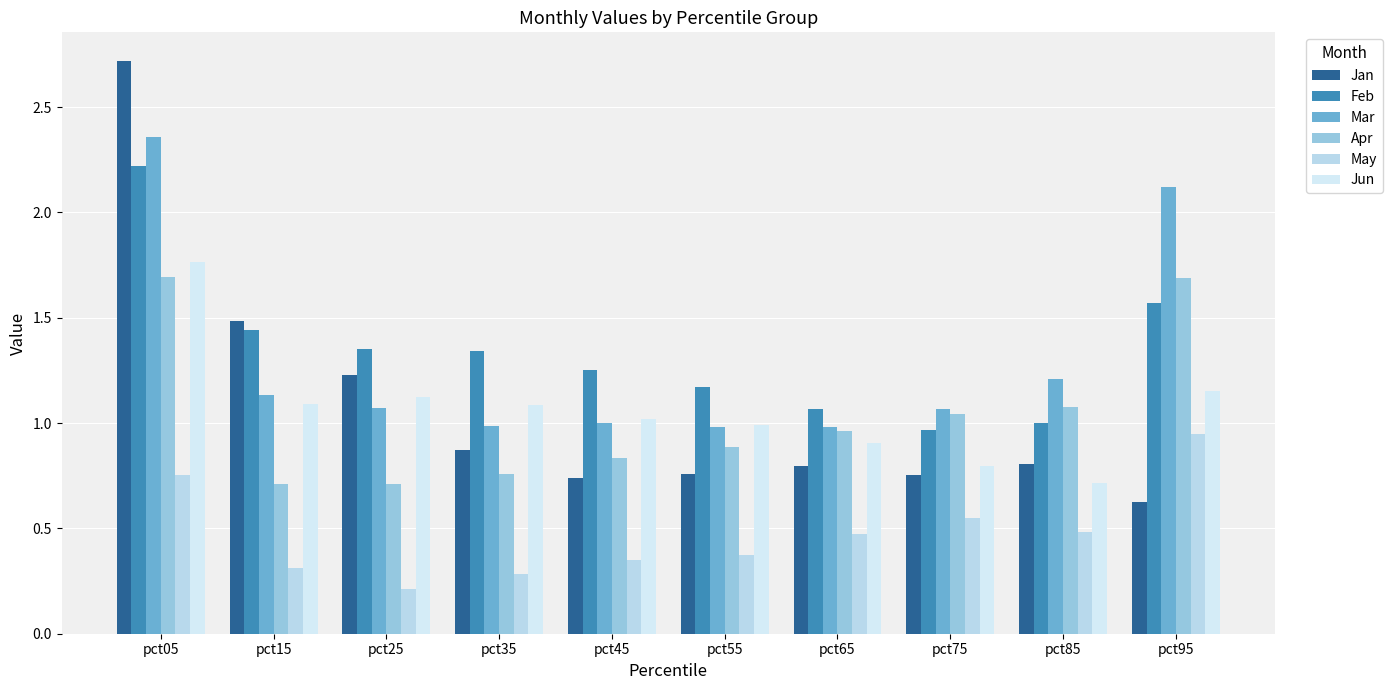

Reading left to right, transcribe all the data shown in this chart.

Jan: pct05=2.7	pct15=1.5	pct25=1.2	pct35=0.9	pct45=0.7	pct55=0.8	pct65=0.8	pct75=0.8	pct85=0.8	pct95=0.6
Feb: pct05=2.2	pct15=1.4	pct25=1.4	pct35=1.3	pct45=1.3	pct55=1.2	pct65=1.1	pct75=1.0	pct85=1.0	pct95=1.6
Mar: pct05=2.4	pct15=1.1	pct25=1.1	pct35=1.0	pct45=1.0	pct55=1.0	pct65=1.0	pct75=1.1	pct85=1.2	pct95=2.1
Apr: pct05=1.7	pct15=0.7	pct25=0.7	pct35=0.8	pct45=0.8	pct55=0.9	pct65=1.0	pct75=1.0	pct85=1.1	pct95=1.7
May: pct05=0.8	pct15=0.3	pct25=0.2	pct35=0.3	pct45=0.4	pct55=0.4	pct65=0.5	pct75=0.5	pct85=0.5	pct95=0.9
Jun: pct05=1.8	pct15=1.1	pct25=1.1	pct35=1.1	pct45=1.0	pct55=1.0	pct65=0.9	pct75=0.8	pct85=0.7	pct95=1.2